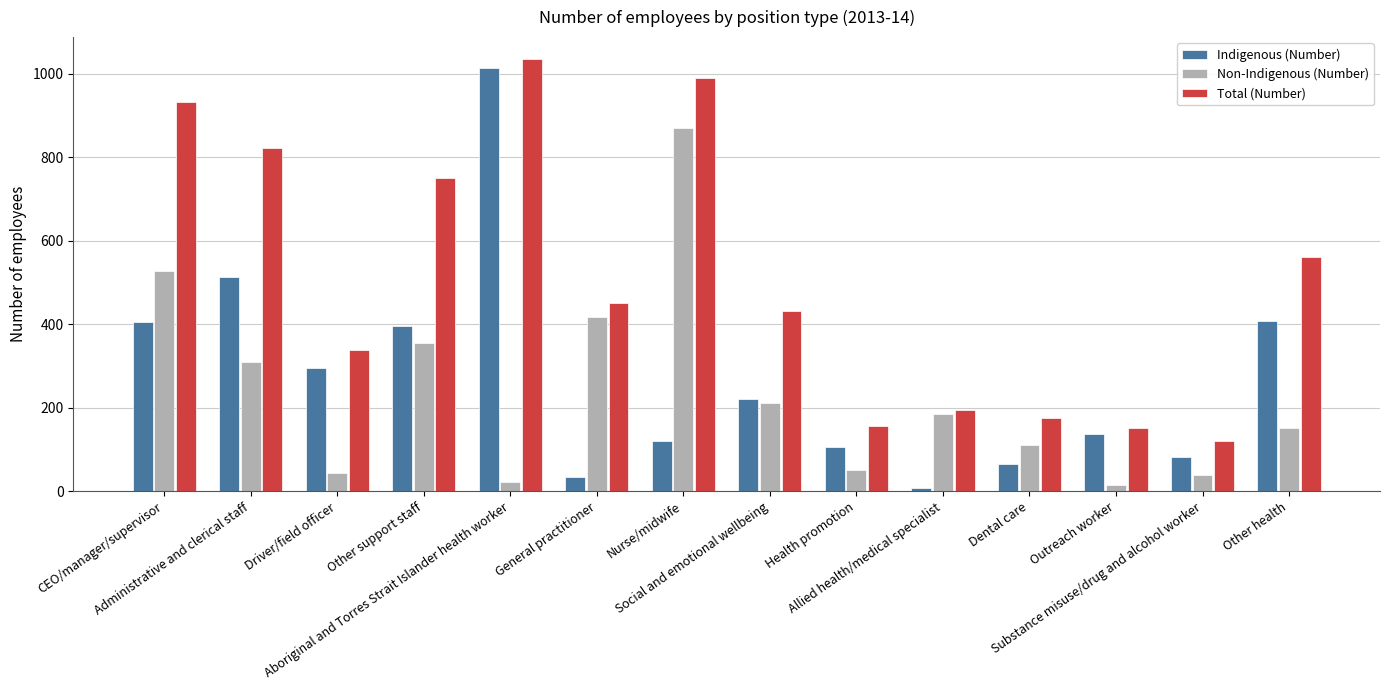

What is the smallest value displayed?

8.8